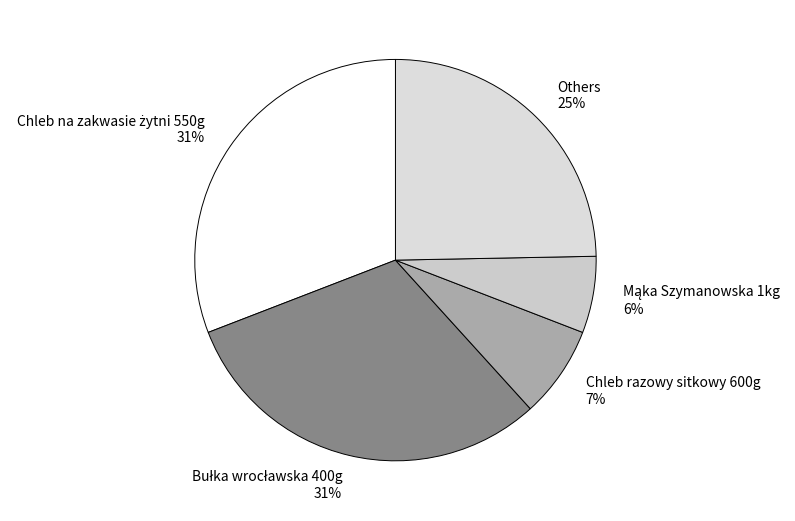

To the nearest percent, what is the average slice percentage?

20%